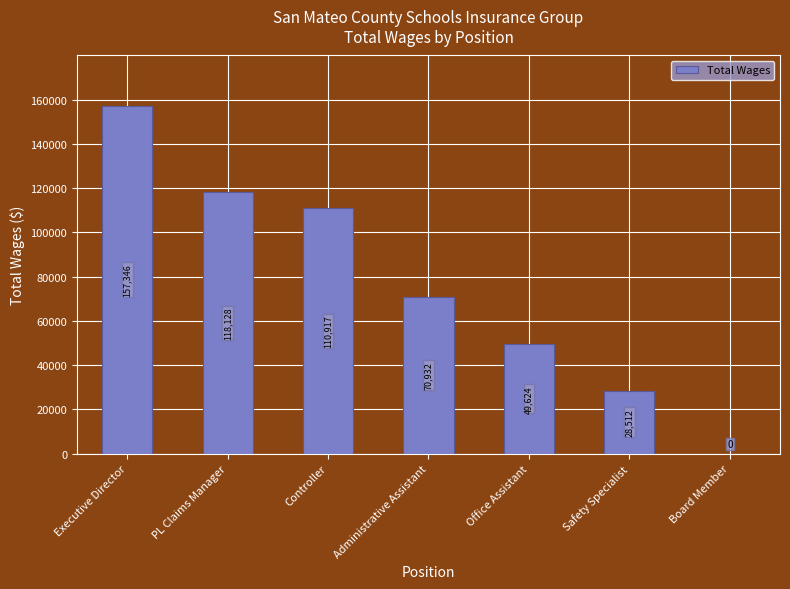

Does the chart contain stacked bars?

No